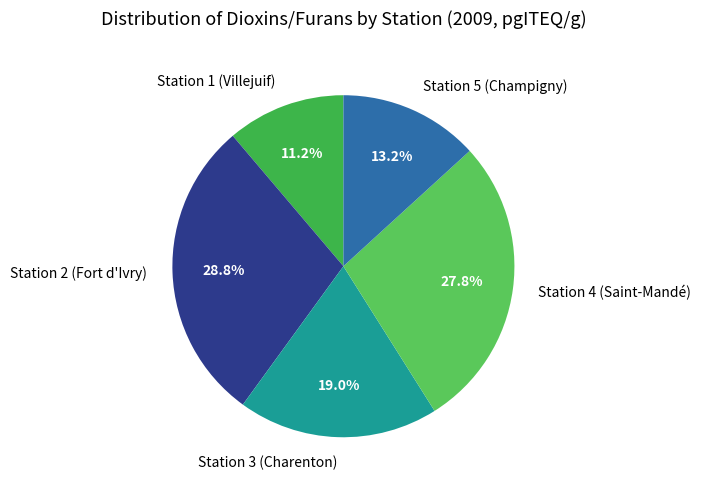

To the nearest percent, what is the combined percentage of Station 1 (Villejuif) and Station 4 (Saint-Mandé)?

39%